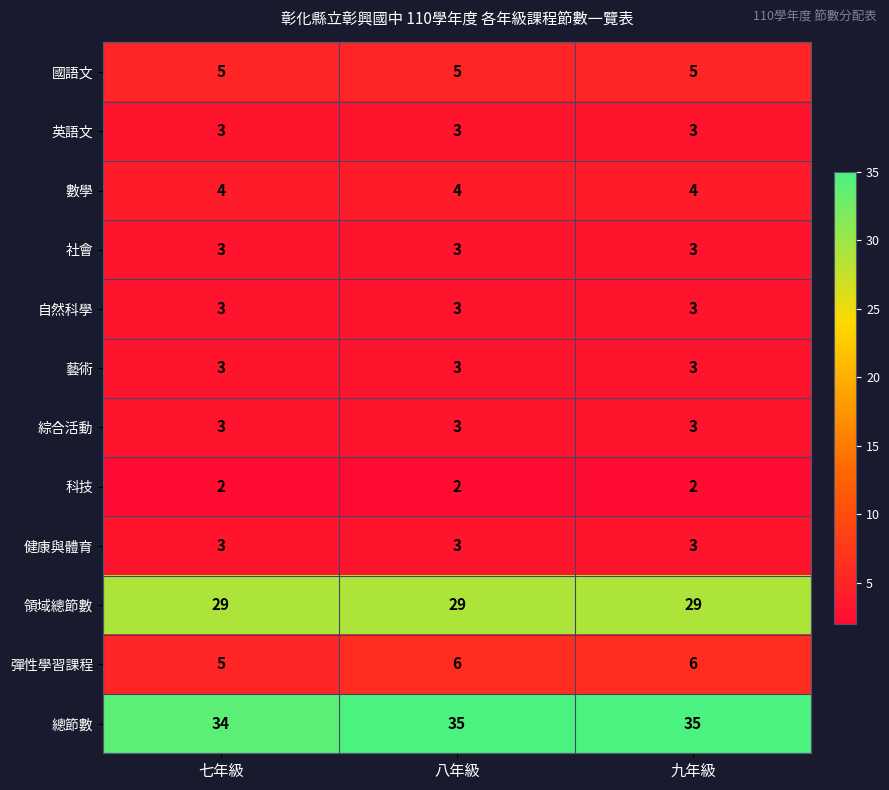

How many 彈性學習課程 values are between 5 and 6?

3